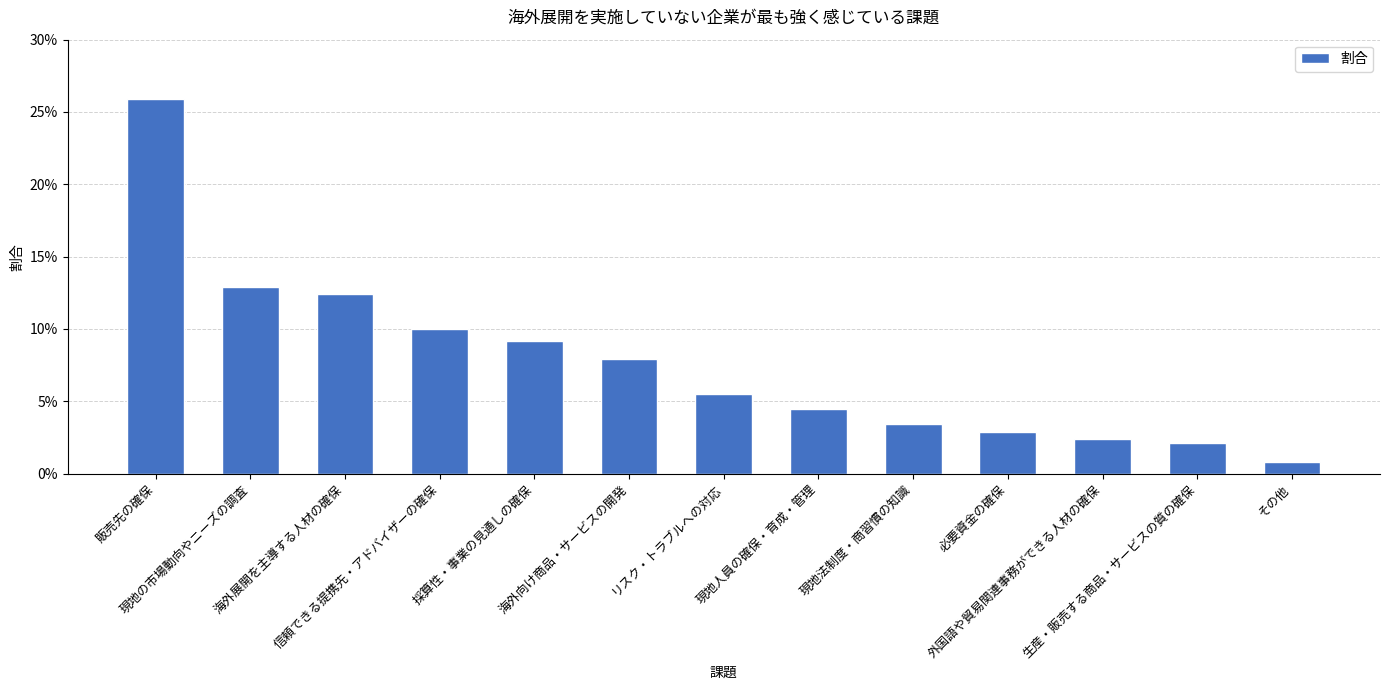

Reading left to right, extract all data points from this chart.

販売先の確保=0.3	現地の市場動向やニーズの調査=0.1	海外展開を主導する人材の確保=0.1	信頼できる提携先・アドバイザーの確保=0.1	採算性・事業の見通しの確保=0.1	海外向け商品・サービスの開発=0.1	リスク・トラブルへの対応=0.1	現地人員の確保・育成・管理=0.0	現地法制度・商習慣の知識=0.0	必要資金の確保=0.0	外国語や貿易関連事務ができる人材の確保=0.0	生産・販売する商品・サービスの質の確保=0.0	その他=0.0